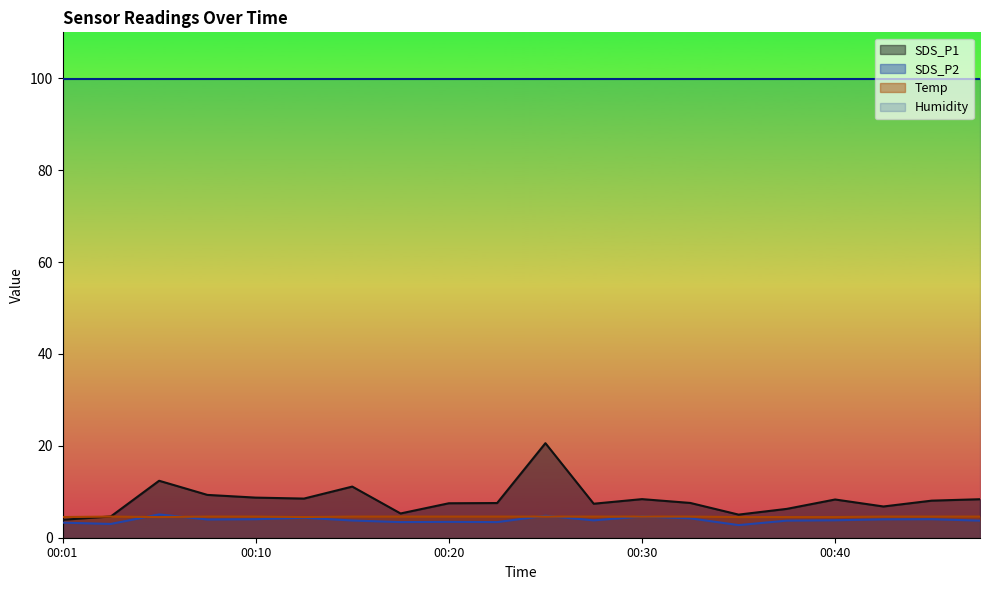

How many values in the SDS_P1 series exceed 8?

10